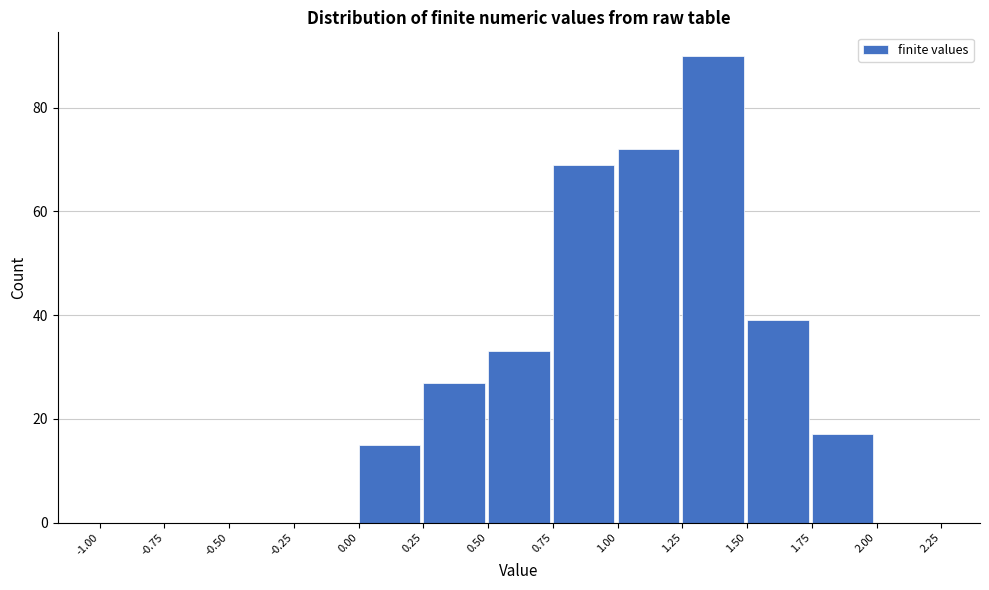

Reading left to right, list every bar in this chart as the range it spans on the x-axis followed by its height. The values are not printed on the chart, so give them approximately, as read against the axis.

-1.00 to -0.75: 0
-0.75 to -0.50: 0
-0.50 to -0.25: 0
-0.25 to 0.00: 0
0.00 to 0.25: 16
0.25 to 0.50: 28
0.50 to 0.75: 34
0.75 to 1.00: 70
1.00 to 1.25: 72
1.25 to 1.50: 90
1.50 to 1.75: 40
1.75 to 2.00: 18
2.00 to 2.25: 0